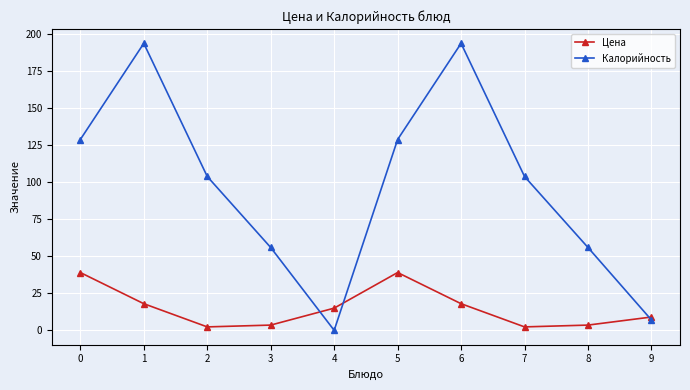

Which series has the largest total across all categories?

Калорийность